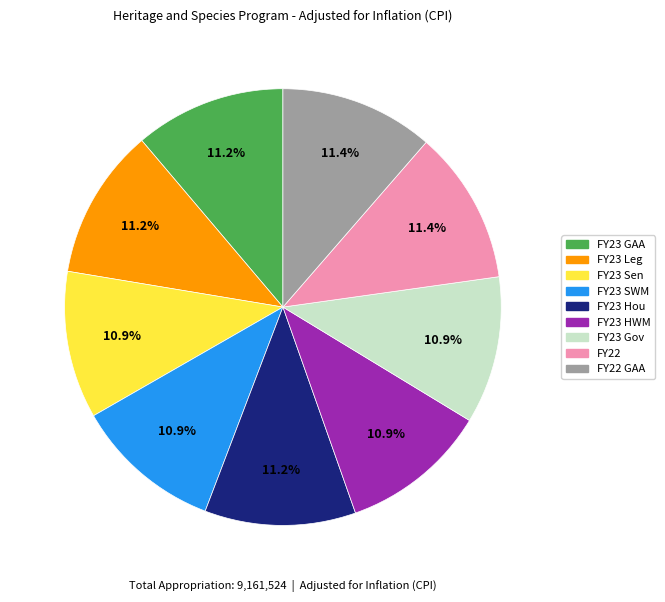

Count the number of slices in the pie.

9